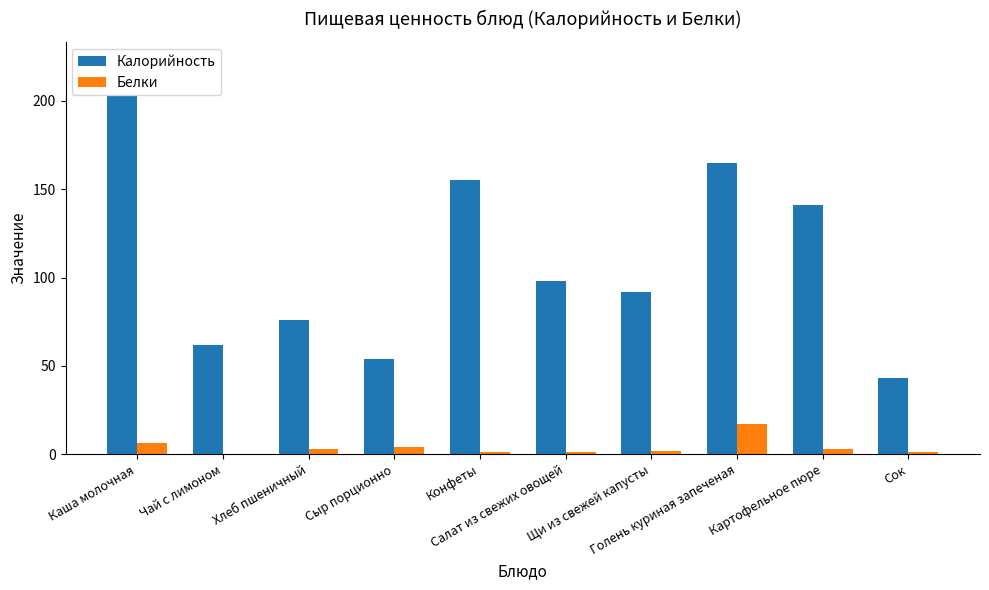

What is the sum of all Белки values?

38.6